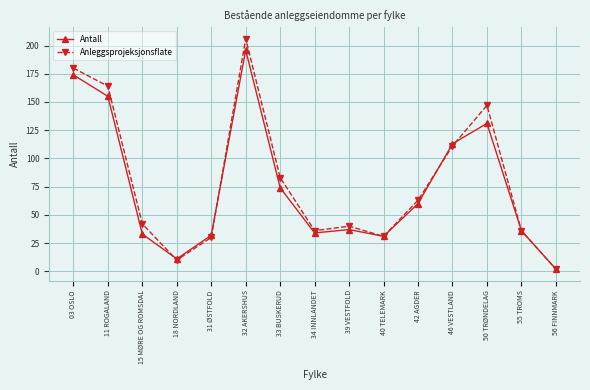

What is the value of the Antall point at the 13th from the left?

131